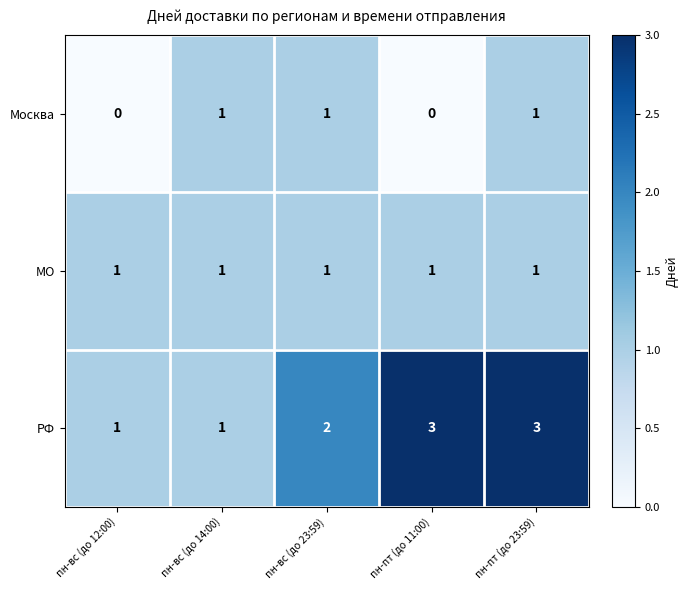

What is the spread (max minus min) of values at пн-пт (до 11:00)?

3